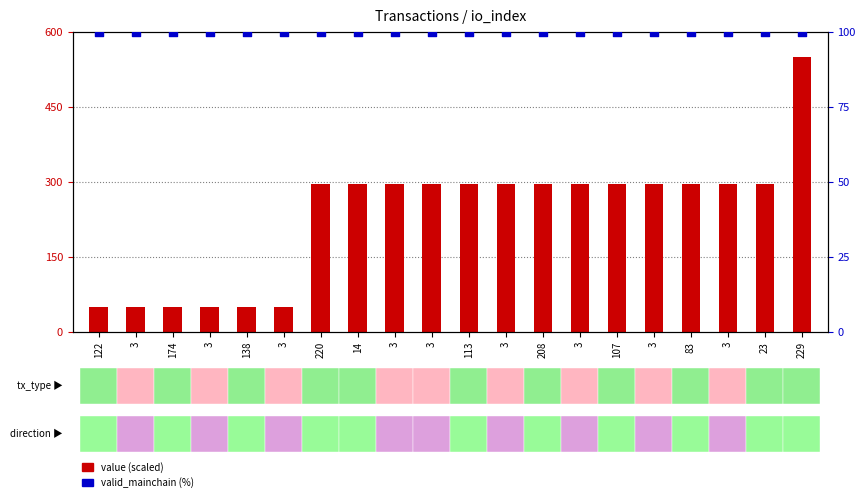

At how many categories does at least one series exceed 103?

14